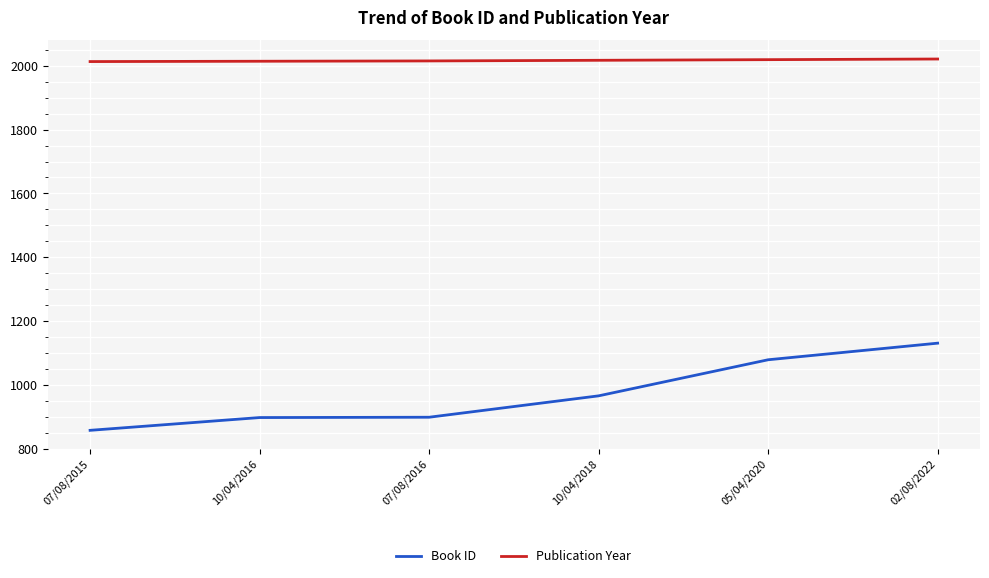

What are all the series names shown in the legend?

Book ID, Publication Year